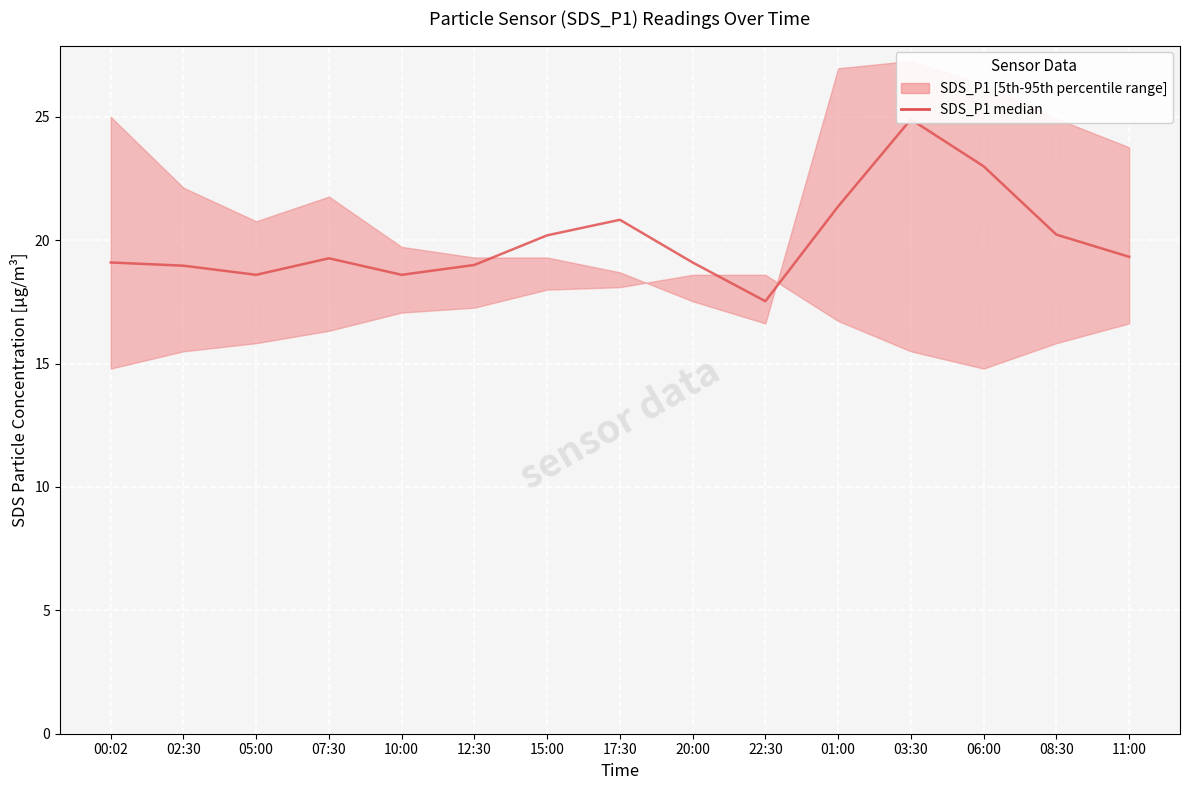

What is the value of the 2nd point from the left?

19.0